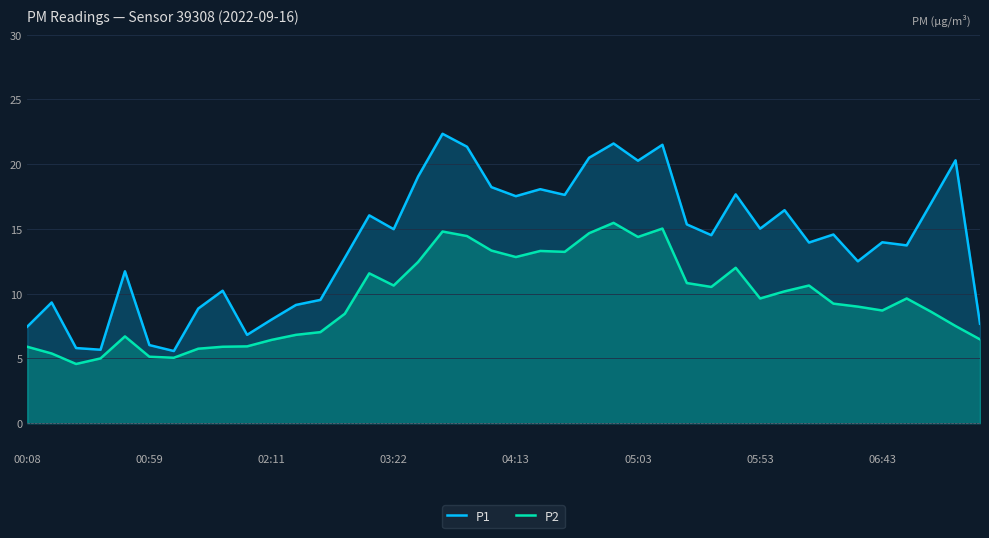

What is the maximum value for P1?

22.4